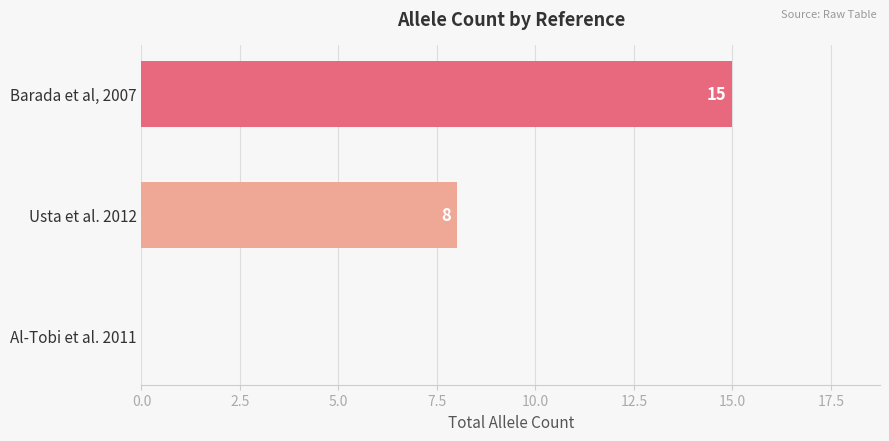

Reading top to bottom, transcribe all the data shown in this chart.

Barada et al, 2007=15	Usta et al. 2012=8	Al-Tobi et al. 2011=0